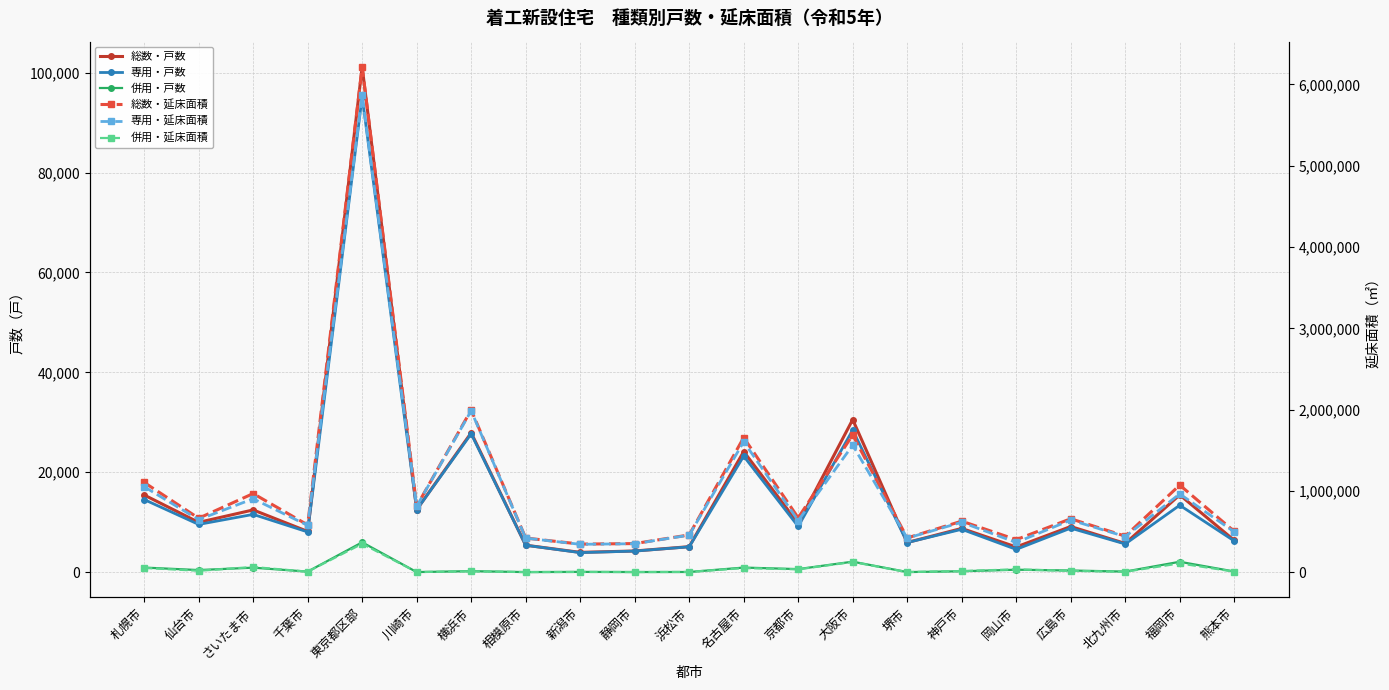

What are all the series names shown in the legend?

総数・戸数, 専用・戸数, 併用・戸数, 総数・延床面積, 専用・延床面積, 併用・延床面積